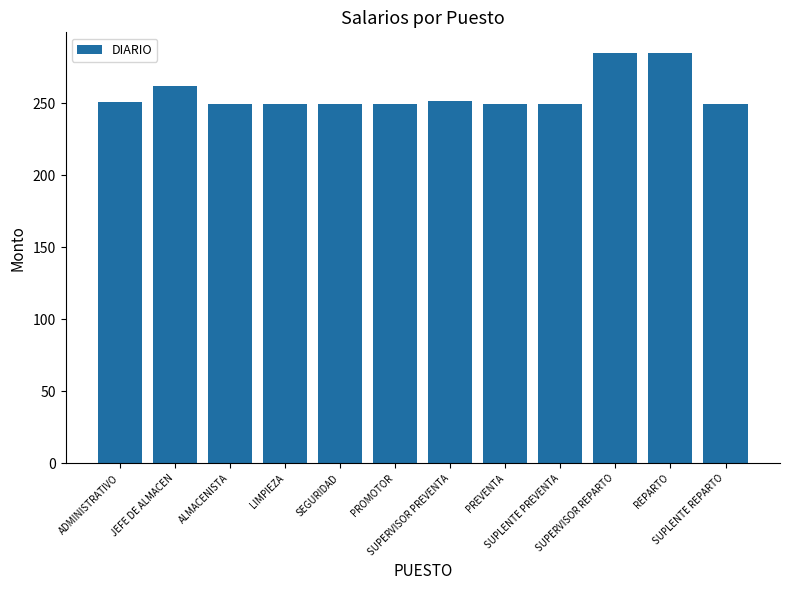

What is the average value?

256.5